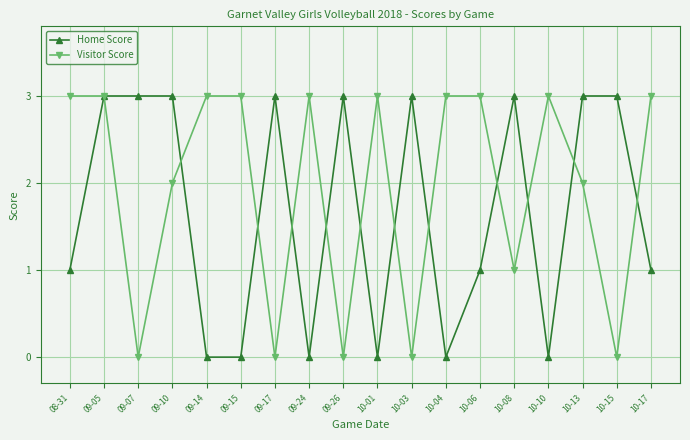

Rank the series by their average value, from highest to lowest.

Visitor Score, Home Score